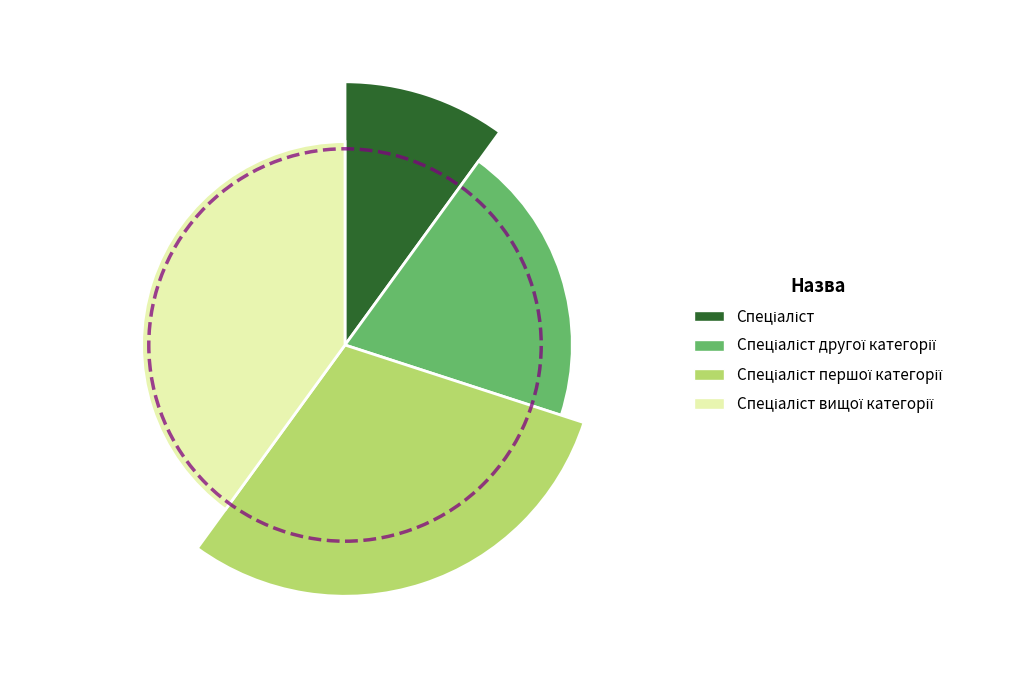

Combined, what portion of the pie is Спеціаліст вищої категорії and Спеціаліст?

50.0%